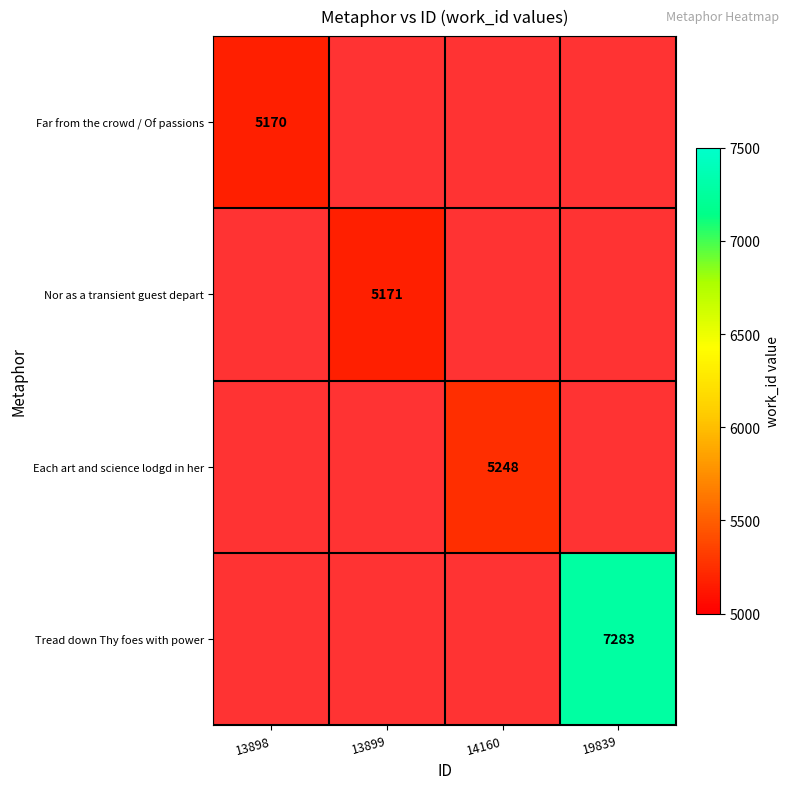

At how many categories does at least one series exceed 7087?

1